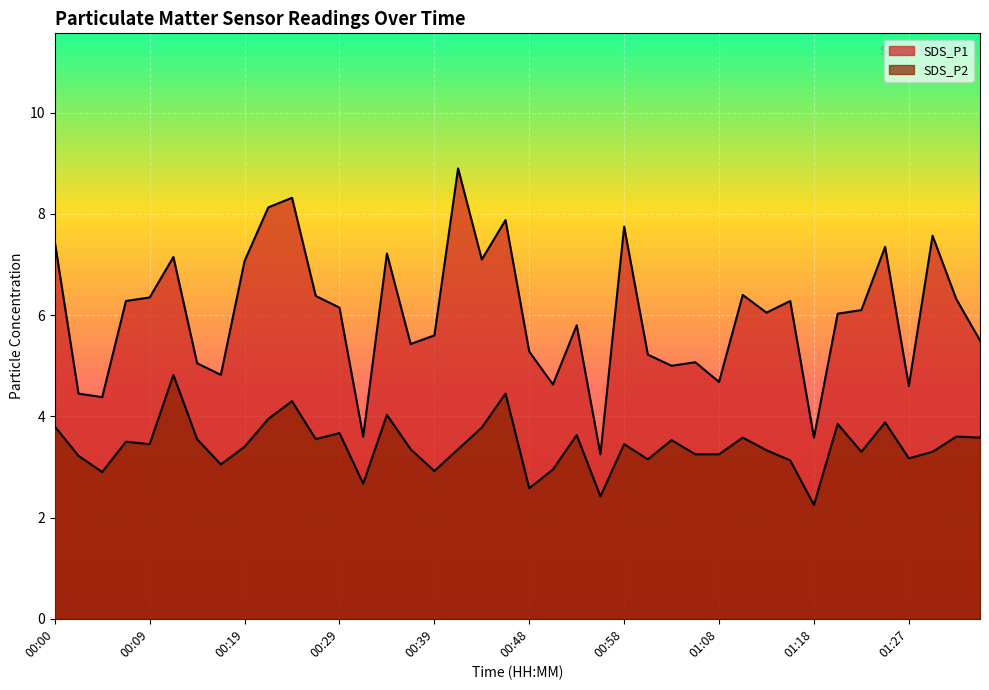

What is the label of the 40th point from the left?

01:34